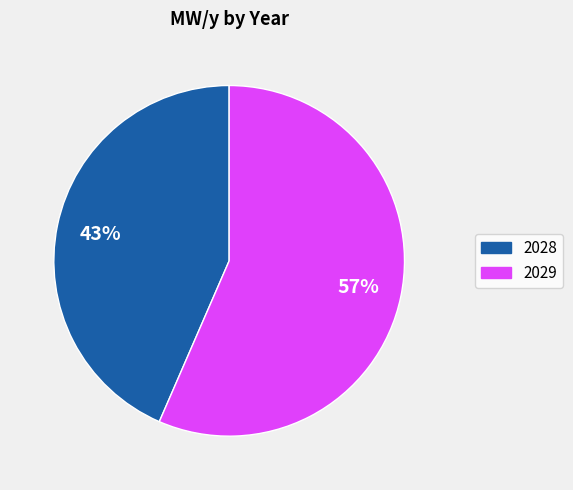

Is there any slice that represents more than half of the pie?

Yes